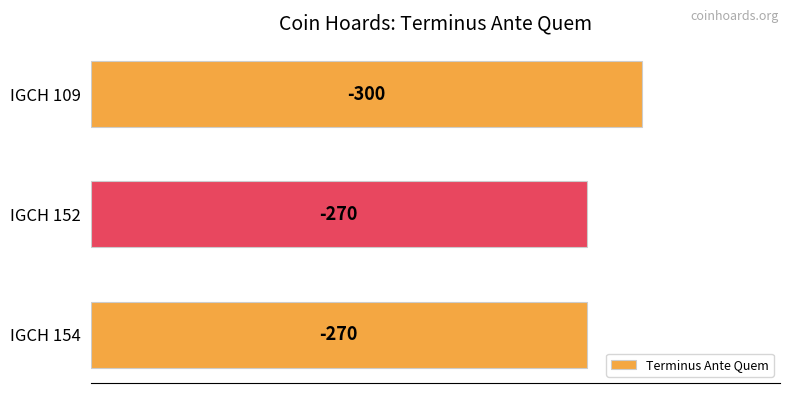

Are the bars horizontal?

Yes